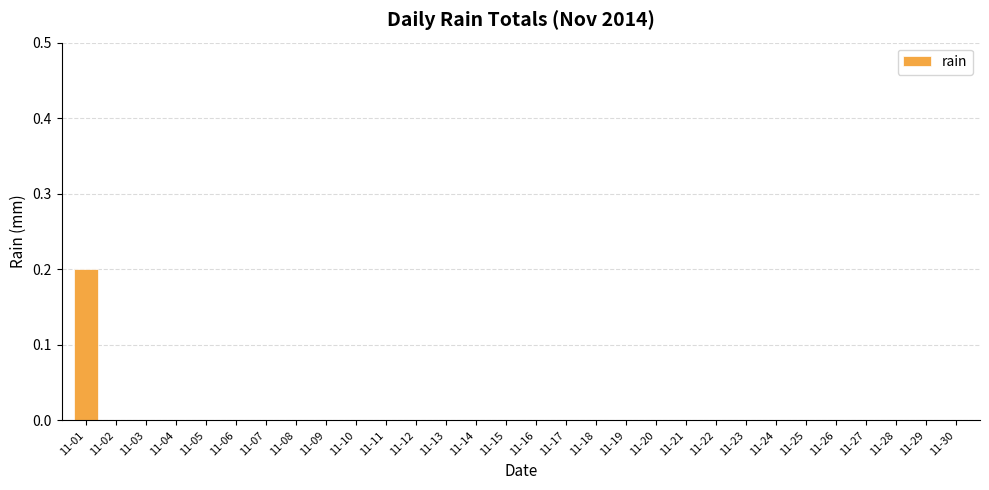

Which category has the highest value across all series?

11-01